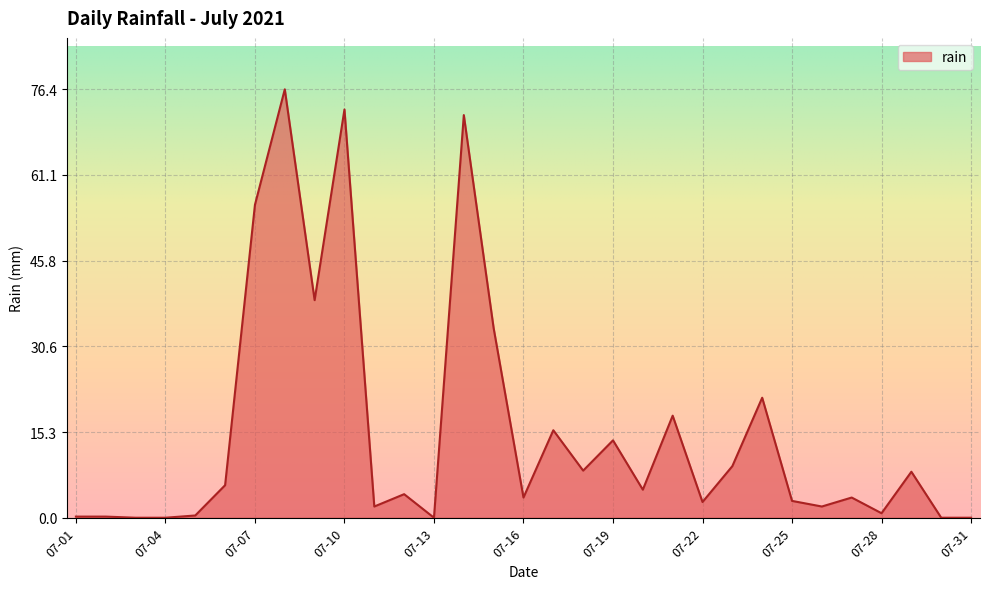

What is the maximum value shown in the chart?

76.4